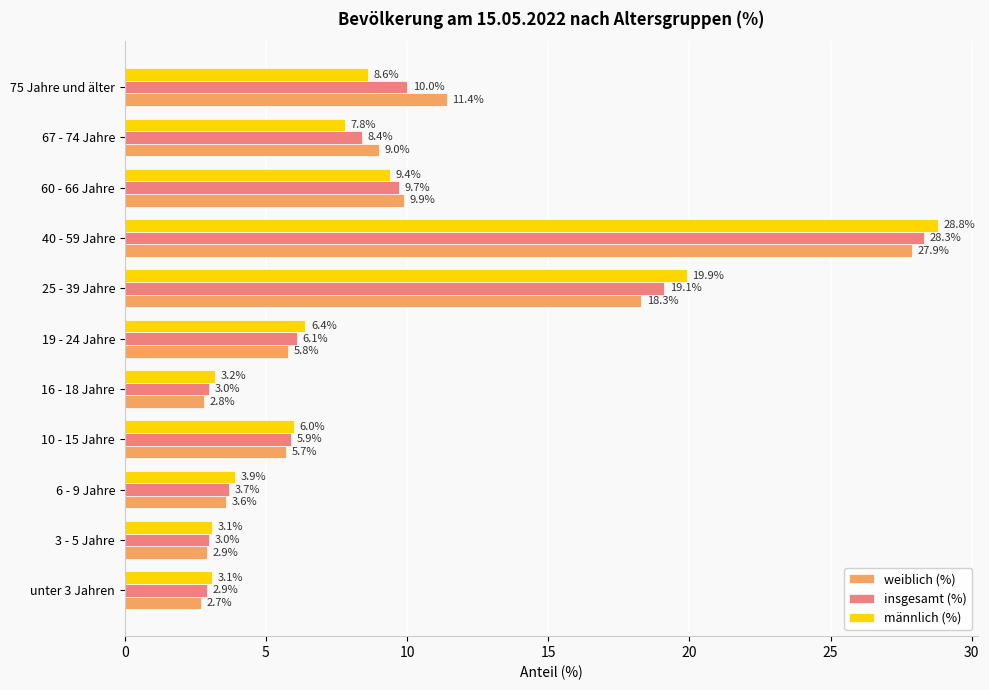

The value of männlich (%) at 6 - 9 Jahre is 3.9. True or false?

True